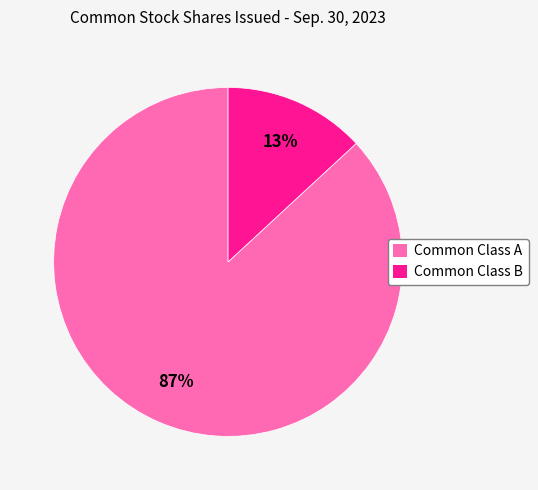

Combined, do Common Class A and Common Class B account for over 50%?

Yes